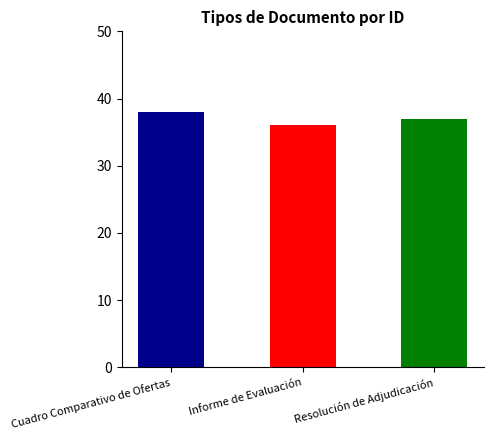

Does the chart contain any negative values?

No